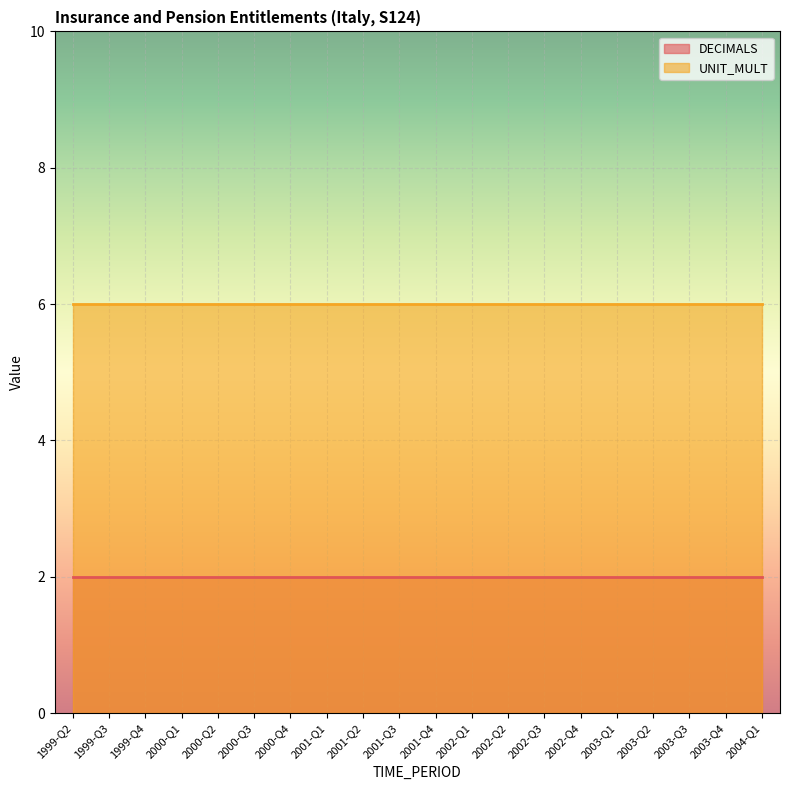

What is the greatest value displayed?

6